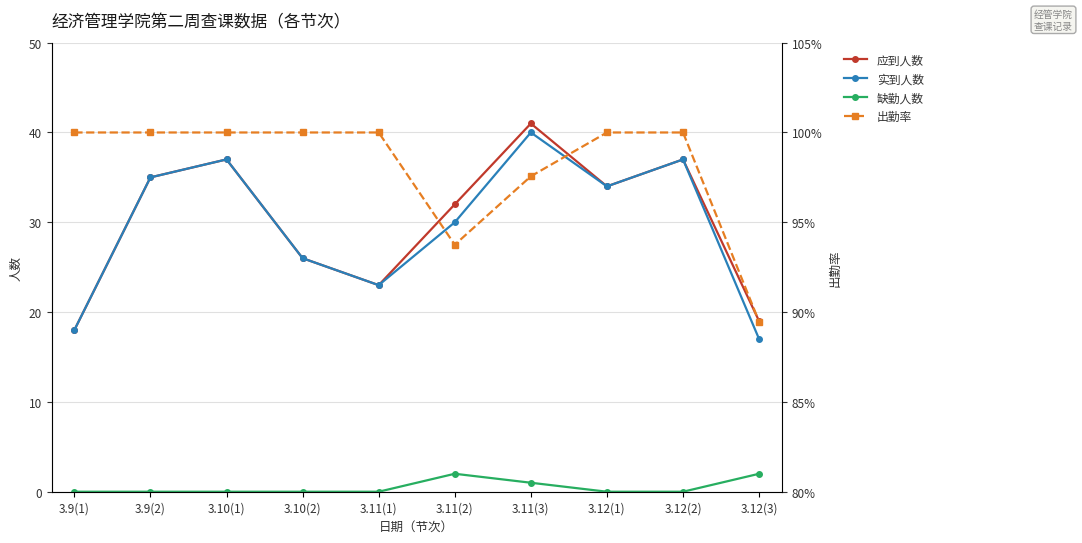

Between 3.12(1) and 3.10(2), which is larger?

3.12(1)